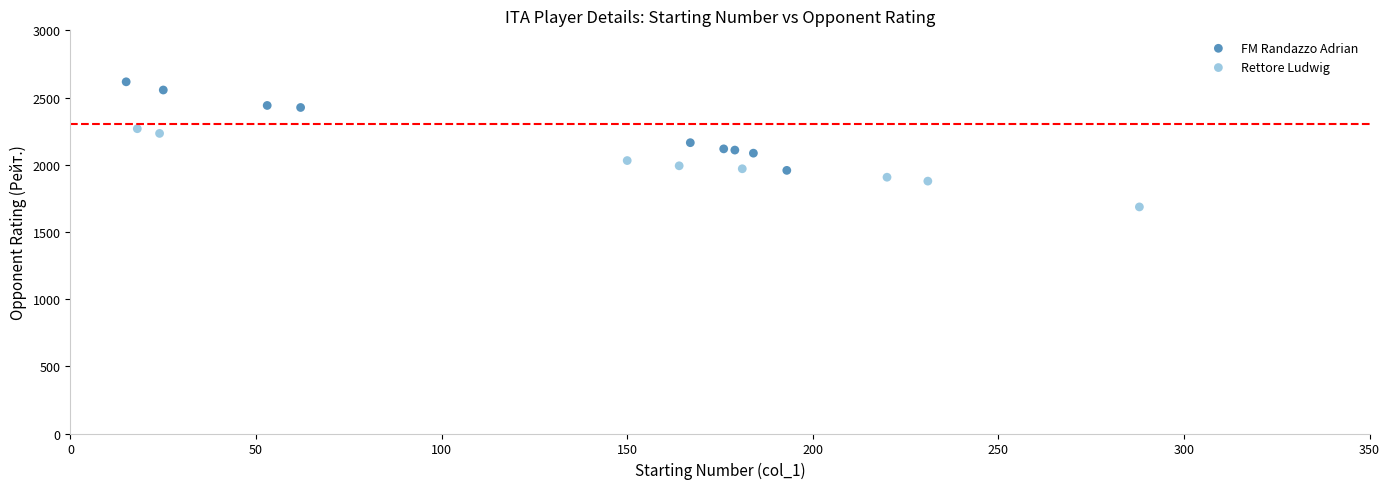

Which series reaches the maximum Y coordinate?

FM Randazzo Adrian